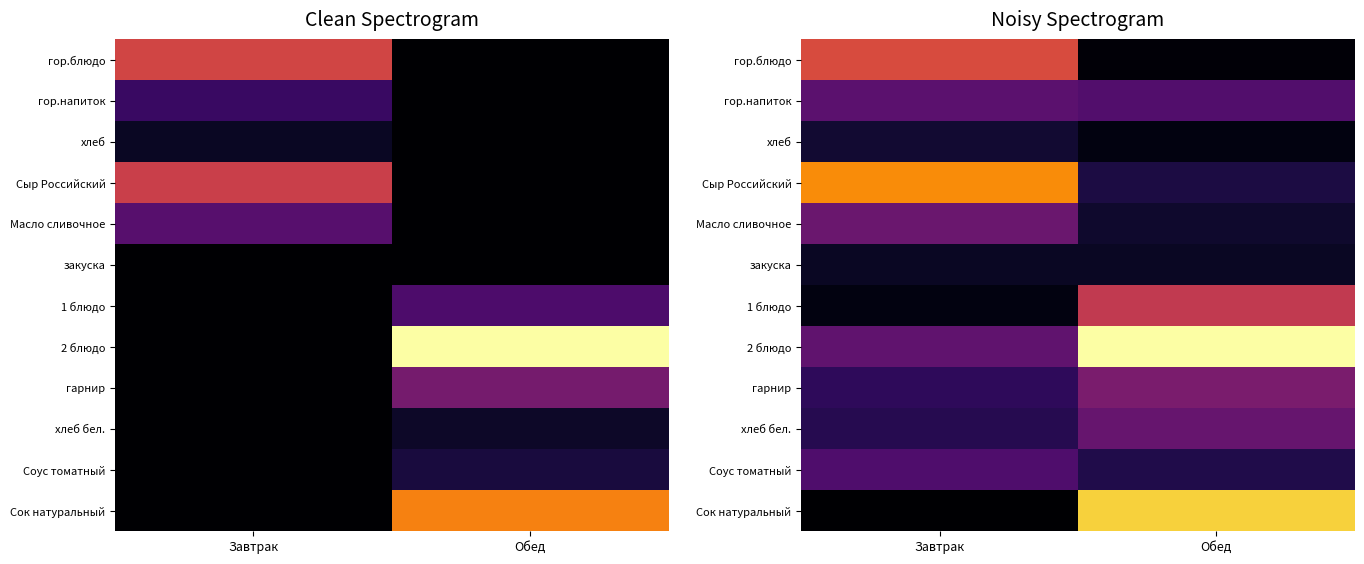

Between Завтрак and Обед, which is larger?

Завтрак